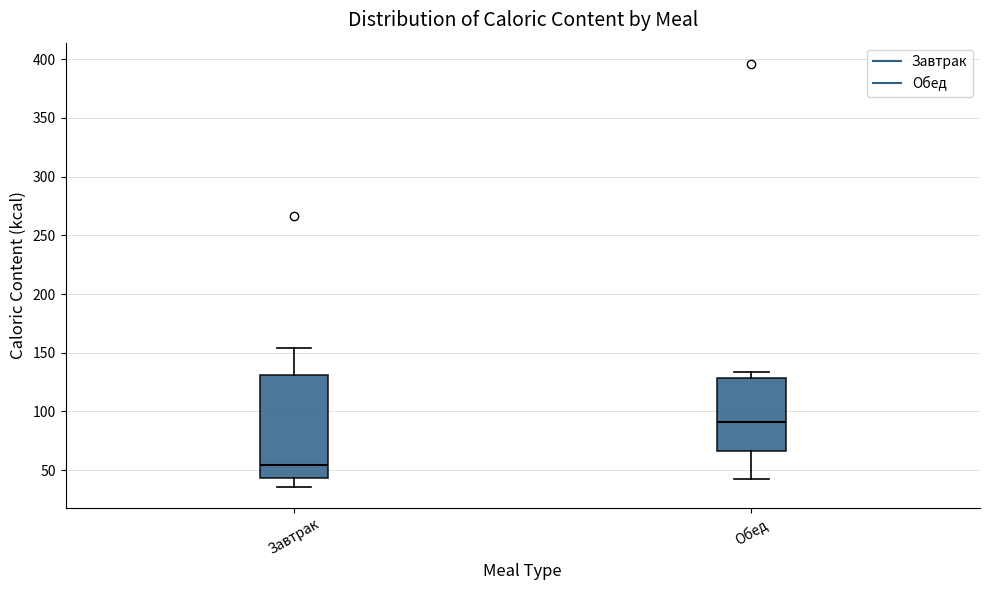

Where is the upper edge of the box for Обед on the y-axis? The values are not printed on the chart, so give them approximately, as read against the axis.

130